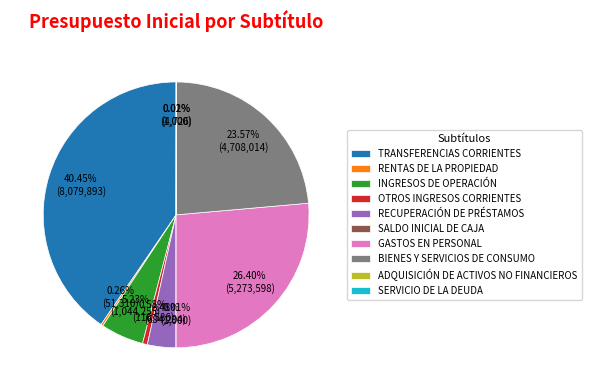

Which has a higher value, TRANSFERENCIAS CORRIENTES or RECUPERACIÓN DE PRÉSTAMOS?

TRANSFERENCIAS CORRIENTES